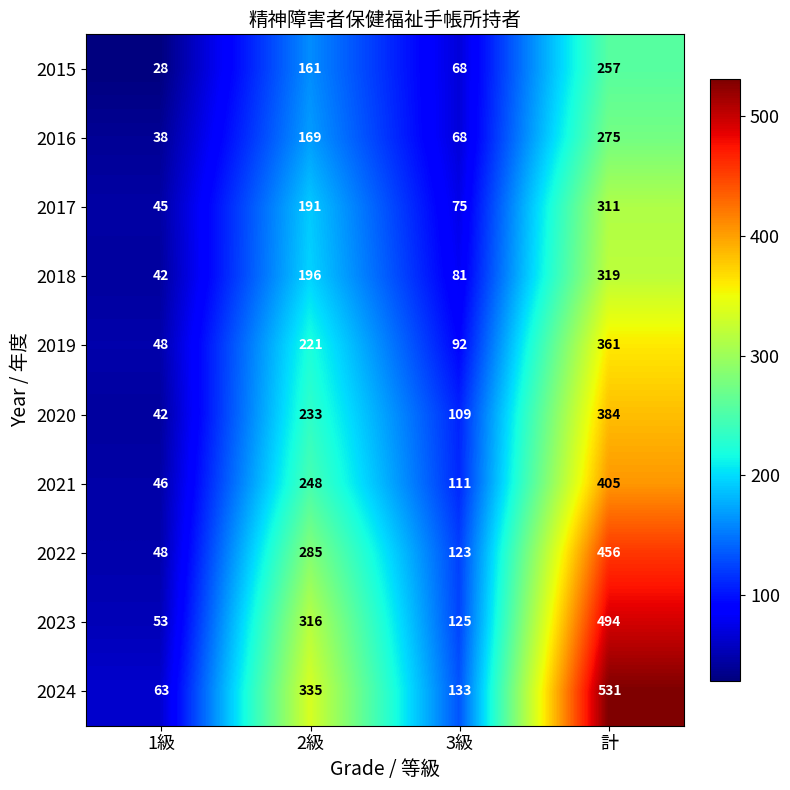

How many data points in 2021 are less than 248?

2